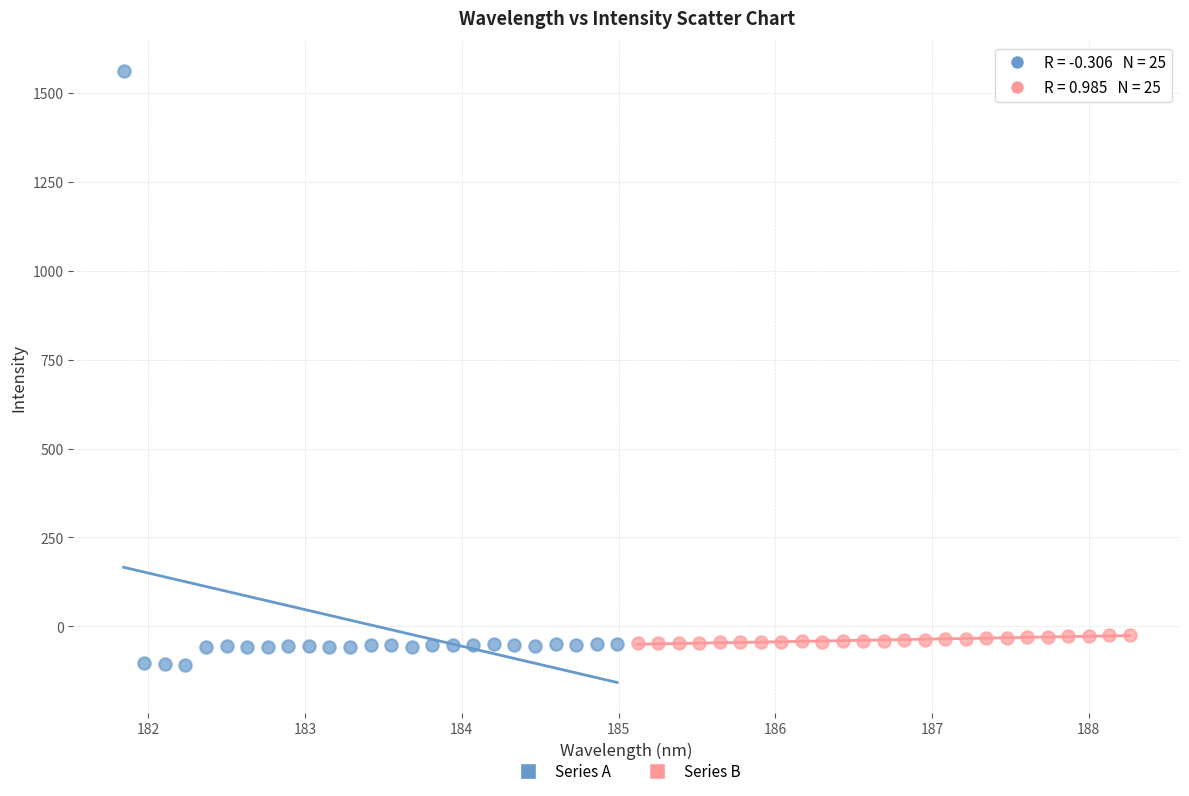

Which series contains the highest Y value?

Series A